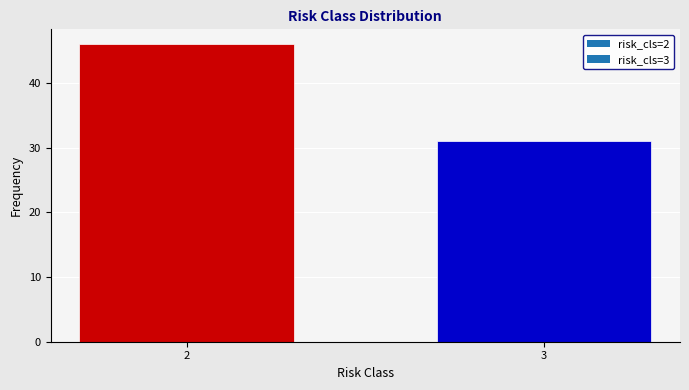

Reading left to right, transcribe all the data shown in this chart.

46	31